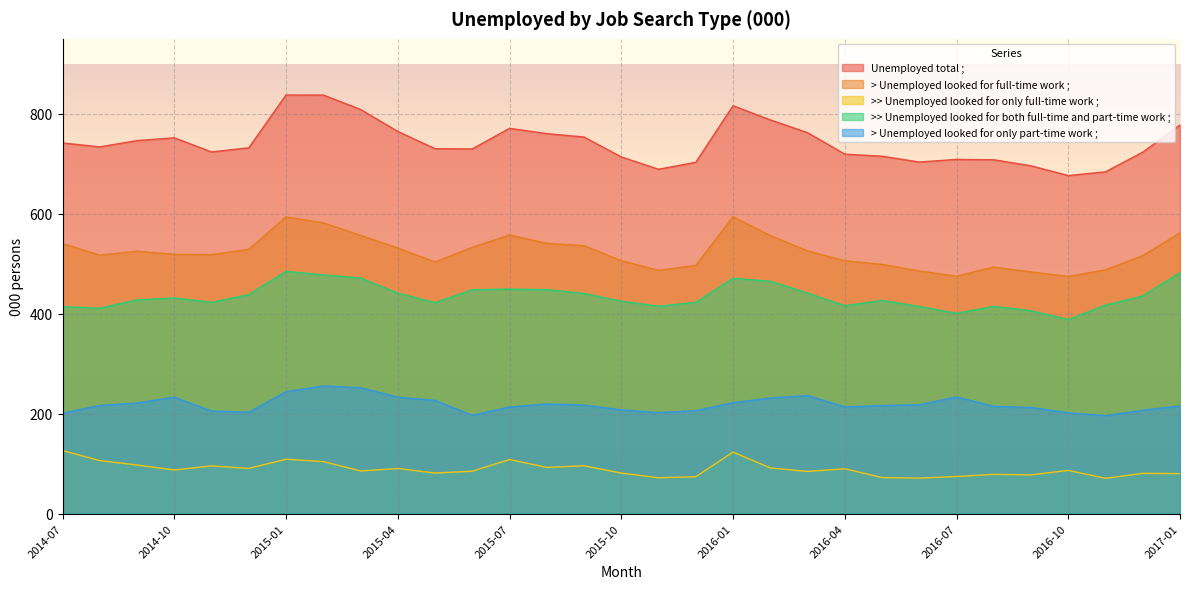

Rank the series at 2015-01 from lowest to highest value.

>> Unemployed looked for only full-time work ;, > Unemployed looked for only part-time work ;, >> Unemployed looked for both full-time and part-time work ;, > Unemployed looked for full-time work ;, Unemployed total ;